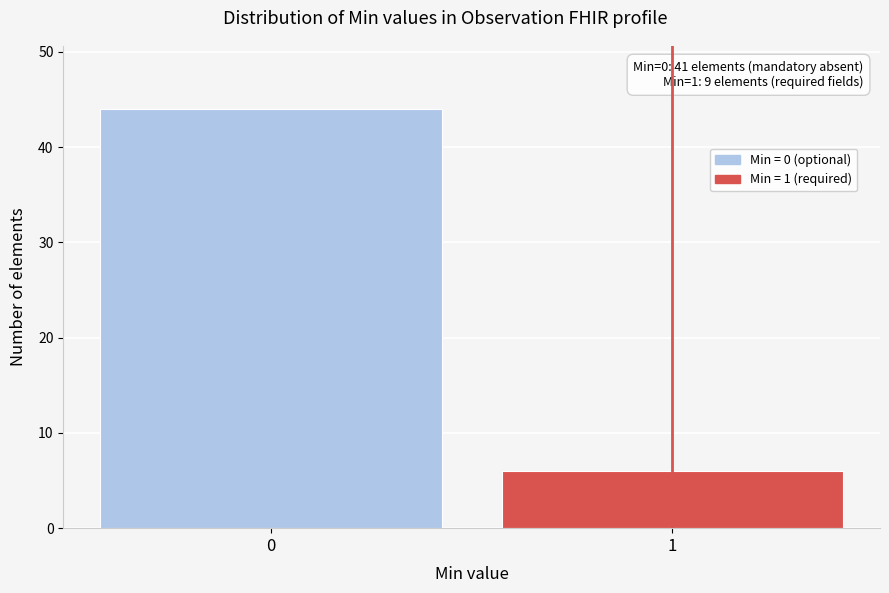

Reading left to right, transcribe all the data shown in this chart.

44	6